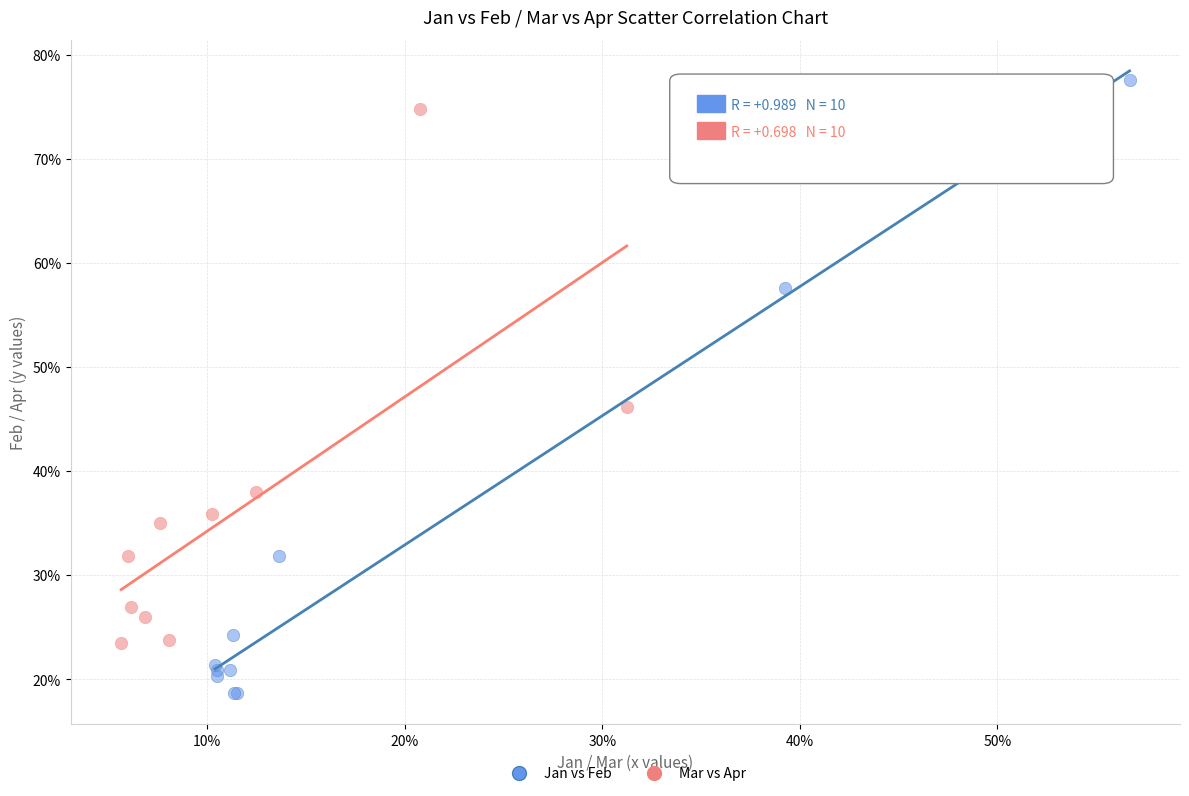

What are all the series names shown in the legend?

Jan vs Feb, Mar vs Apr